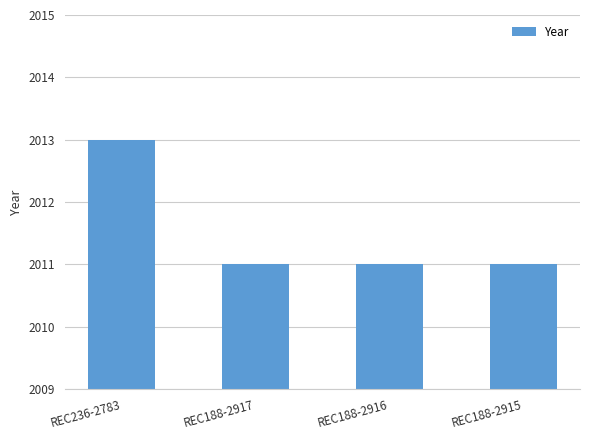

Does the chart contain stacked bars?

No